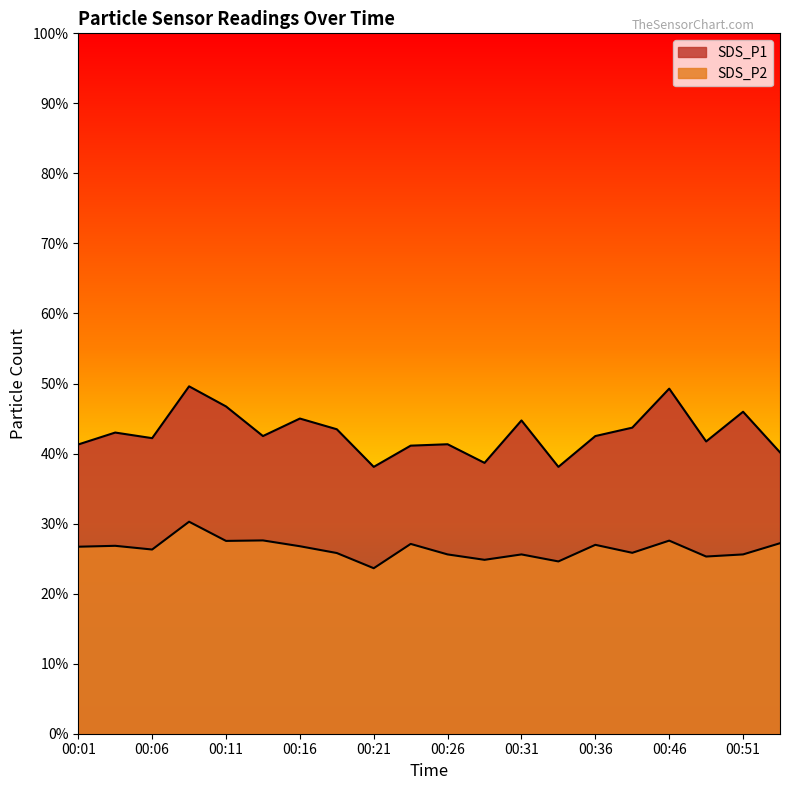

Reading right to left, extract all data points from this chart.

SDS_P1: 00:54=40.2	00:51=46.0	00:49=41.7	00:46=49.3	00:38=43.7	00:36=42.5	00:33=38.1	00:31=44.7	00:29=38.7	00:26=41.3	00:24=41.1	00:21=38.1	00:19=43.5	00:16=45.0	00:14=42.5	00:11=46.7	00:09=49.6	00:06=42.2	00:04=43.0	00:01=41.3
SDS_P2: 00:54=27.2	00:51=25.6	00:49=25.3	00:46=27.6	00:38=25.8	00:36=27.0	00:33=24.6	00:31=25.6	00:29=24.8	00:26=25.6	00:24=27.1	00:21=23.6	00:19=25.8	00:16=26.8	00:14=27.6	00:11=27.5	00:09=30.3	00:06=26.3	00:04=26.8	00:01=26.7